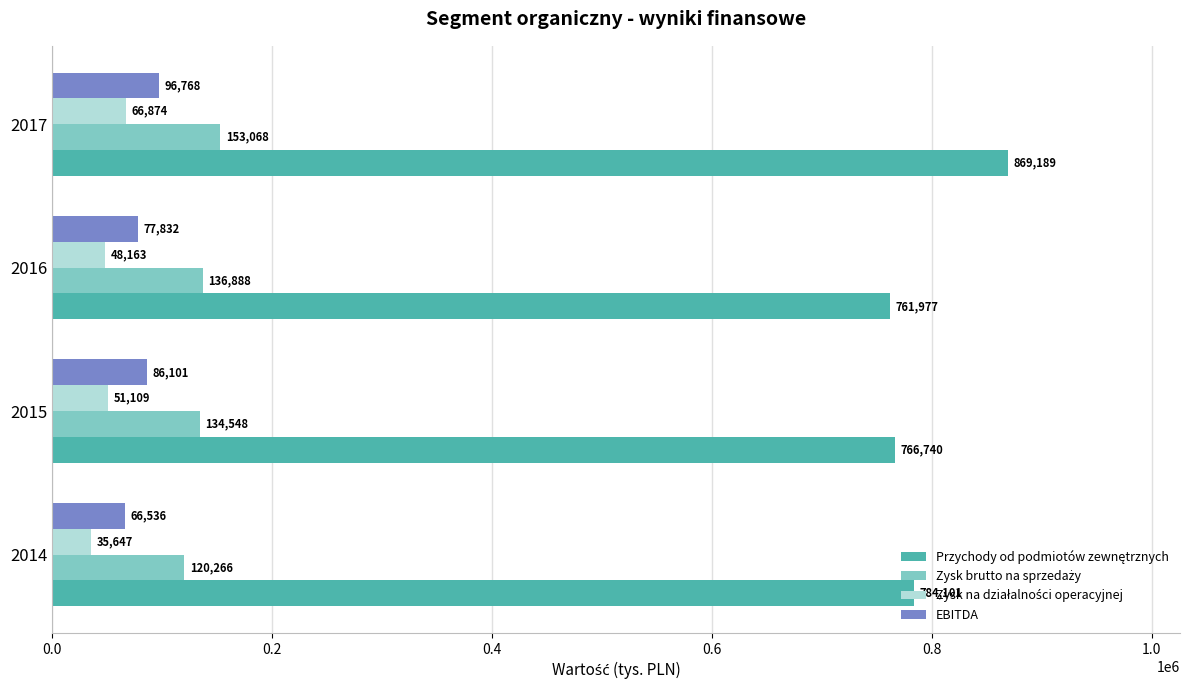

Is it true that EBITDA equals 15793 at 2014?

False